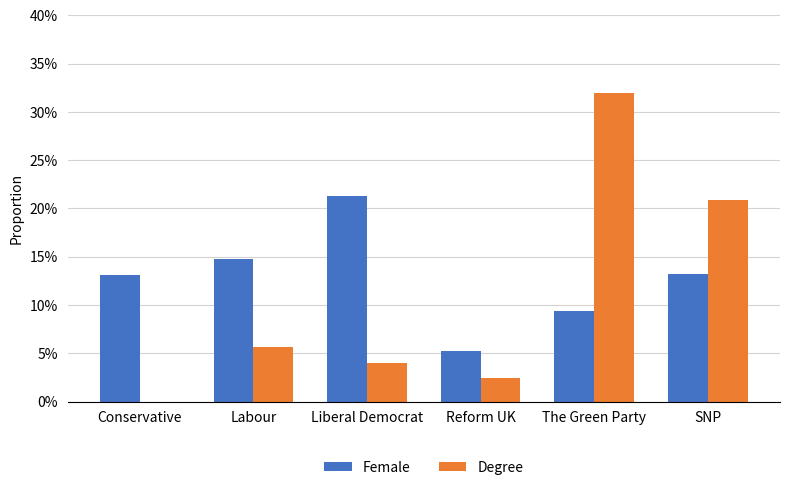

Which label corresponds to the largest value in the chart?

The Green Party